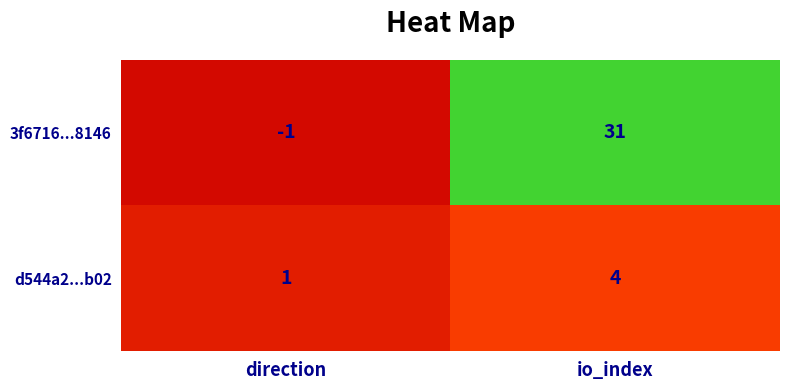

Which series has the largest total across all categories?

3f6716...8146